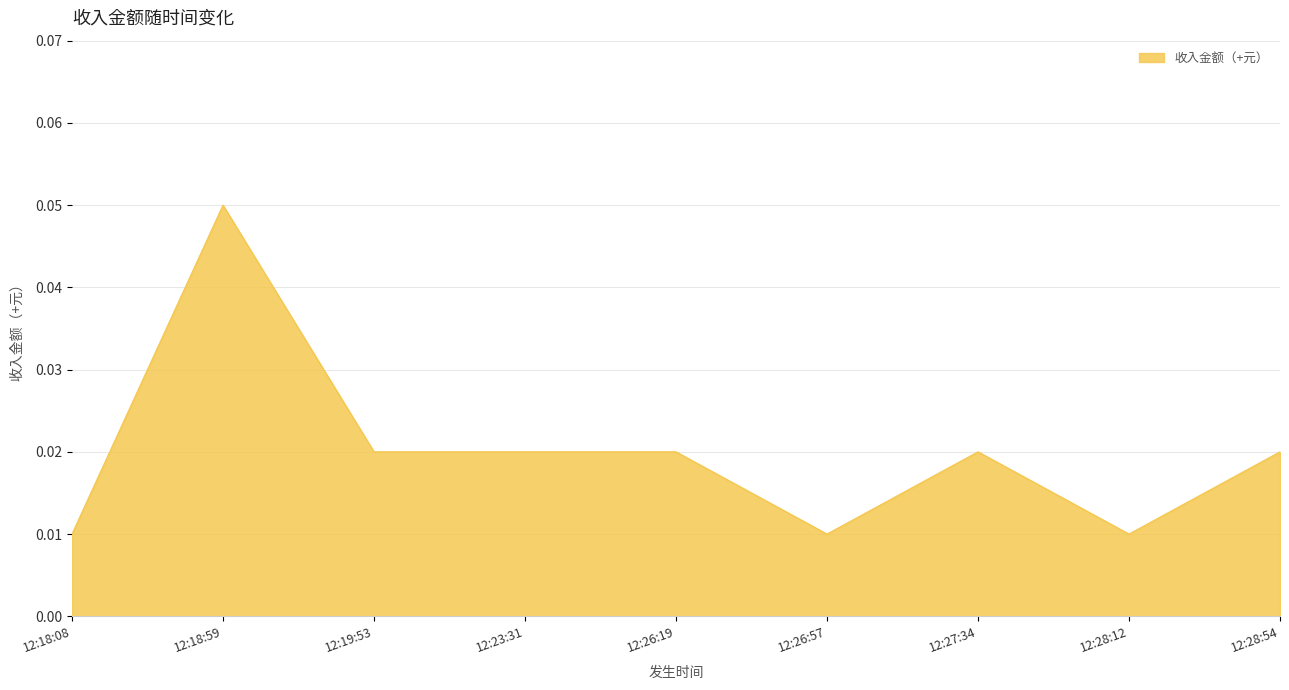

Between 12:27:34 and 12:18:59, which is larger?

12:18:59